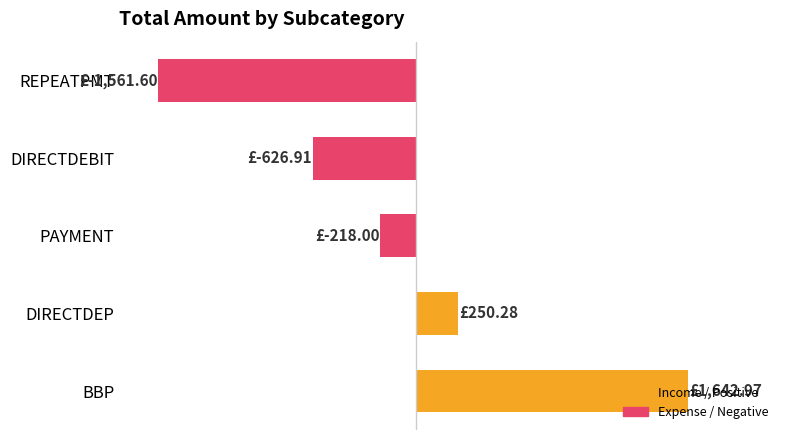

Rank the categories by value from highest to lowest.

BBP, DIRECTDEP, PAYMENT, DIRECTDEBIT, REPEATPMT